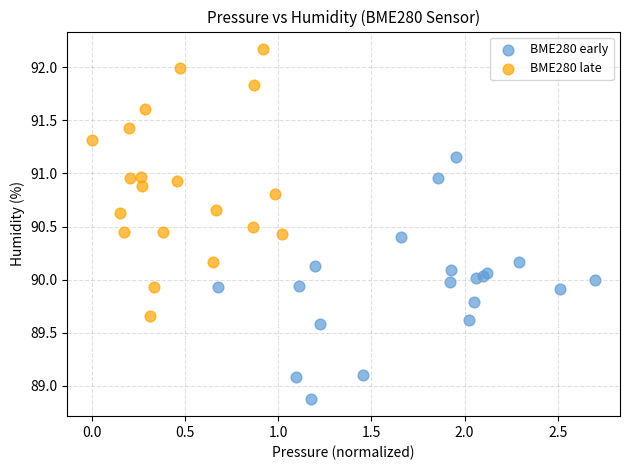

Which series contains the highest Y value?

BME280 late